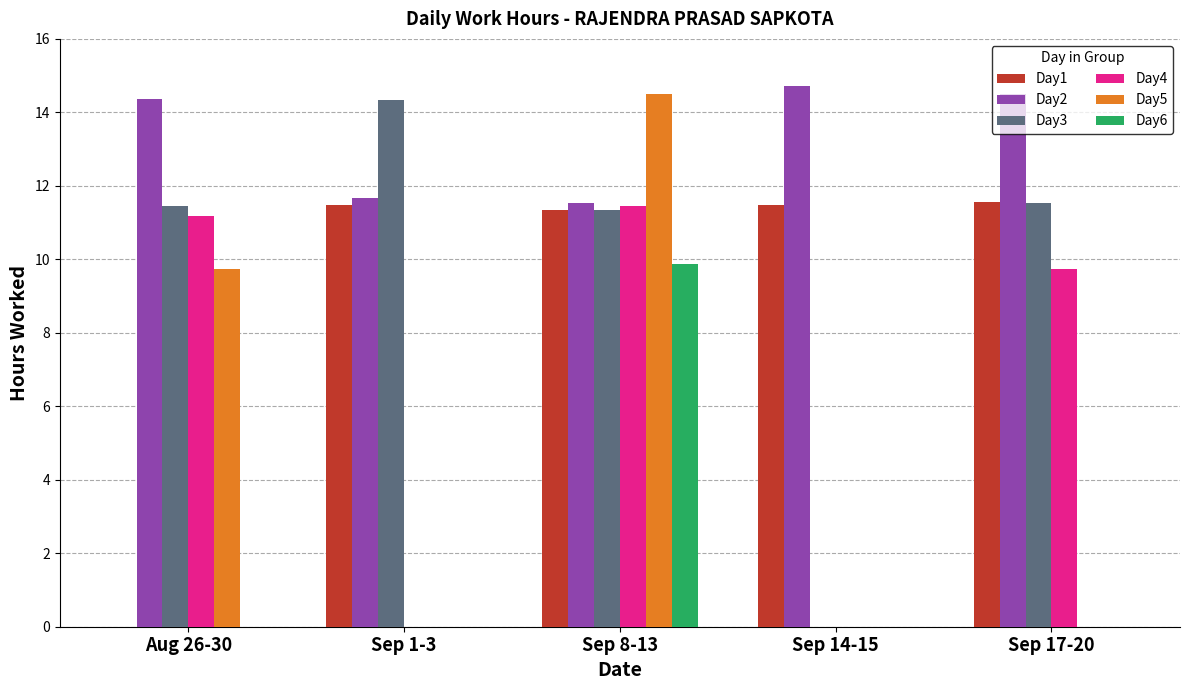

How many data points in Day4 are above 9?

3